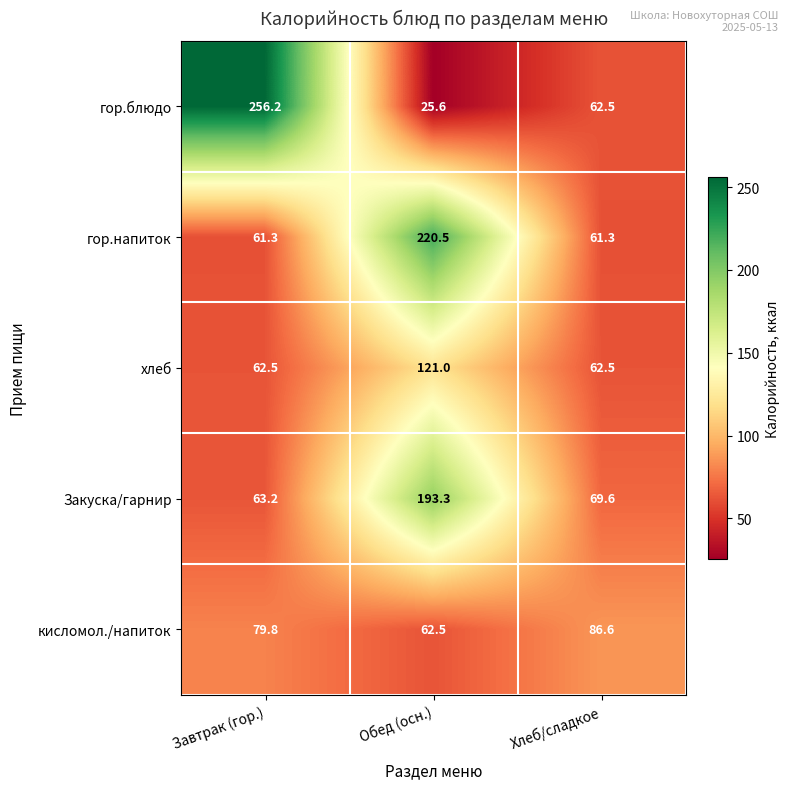

At which category is the sum across all series the highest?

Обед (осн.)